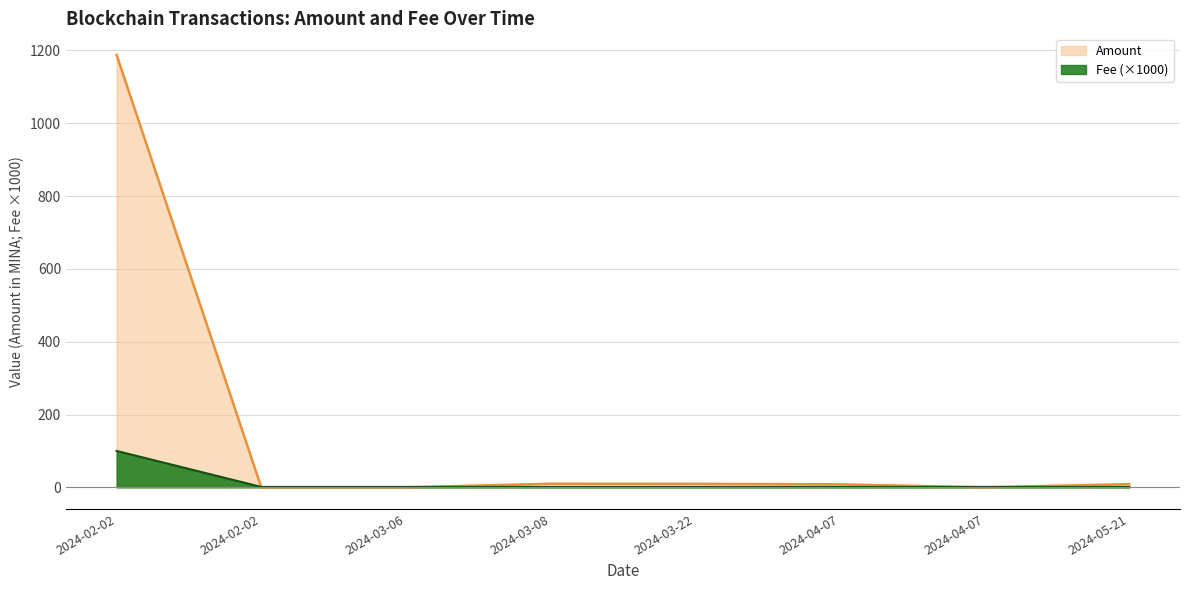

Does the chart have visible grid lines?

Yes